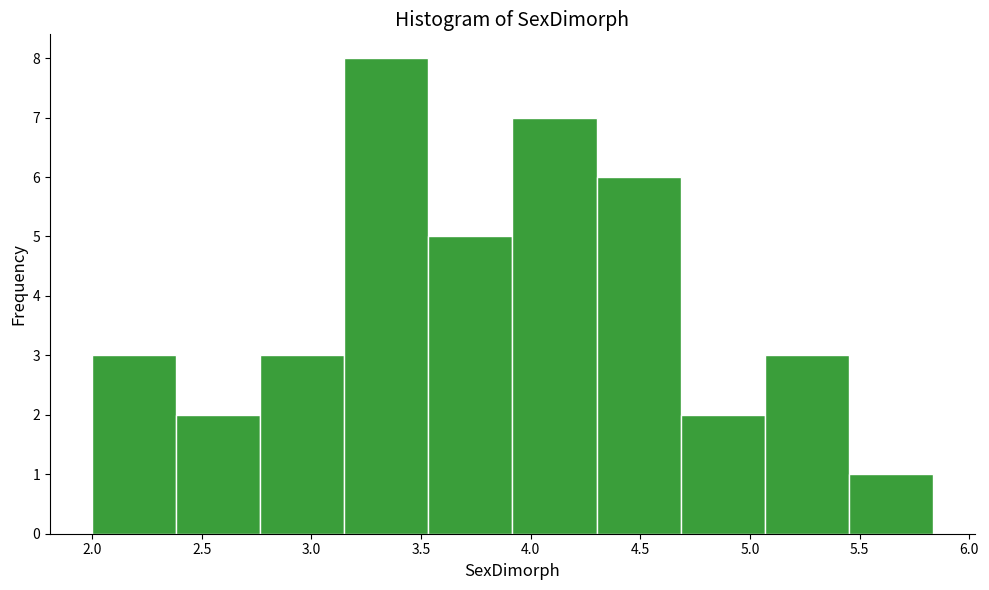

Reading left to right, transcribe this chart: for each bar, give the range it covers on the x-axis and its height. Neither the bar edges nor the heights are printed on the chart, so give them approximately, as read against the axes.

2.00 to 2.40: 3
2.40 to 2.75: 2
2.75 to 3.15: 3
3.15 to 3.55: 8
3.55 to 3.90: 5
3.90 to 4.30: 7
4.30 to 4.70: 6
4.70 to 5.05: 2
5.05 to 5.45: 3
5.45 to 5.85: 1